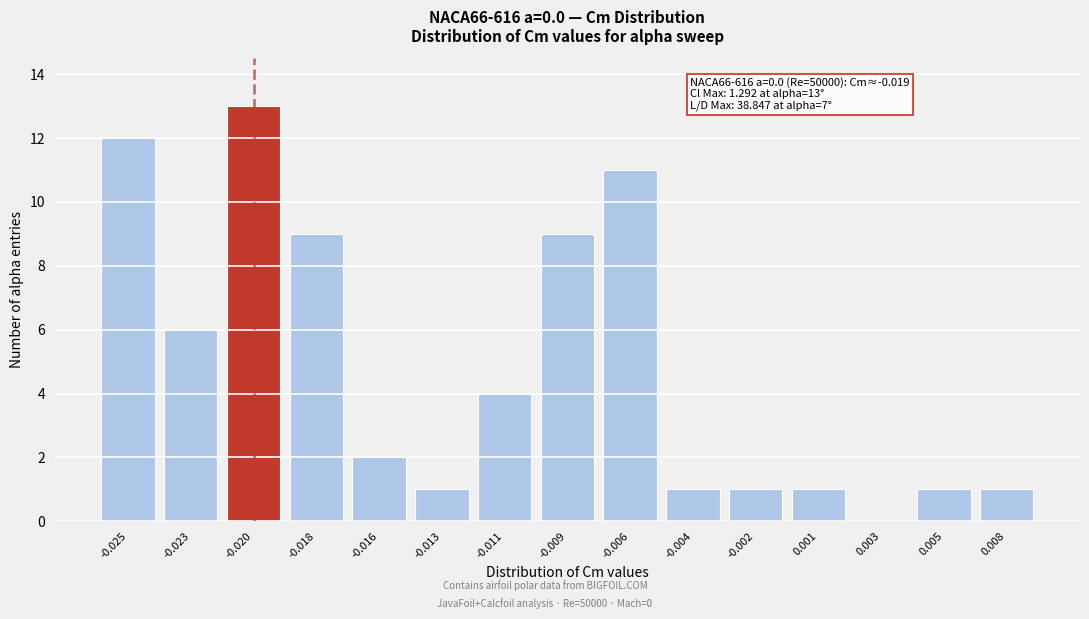

Reading left to right, transcribe all the data shown in this chart.

-0.025=12	-0.023=6	-0.020=13	-0.018=9	-0.016=2	-0.013=1	-0.011=4	-0.009=9	-0.006=11	-0.004=1	-0.002=1	0.001=1	0.003=0	0.005=1	0.008=1